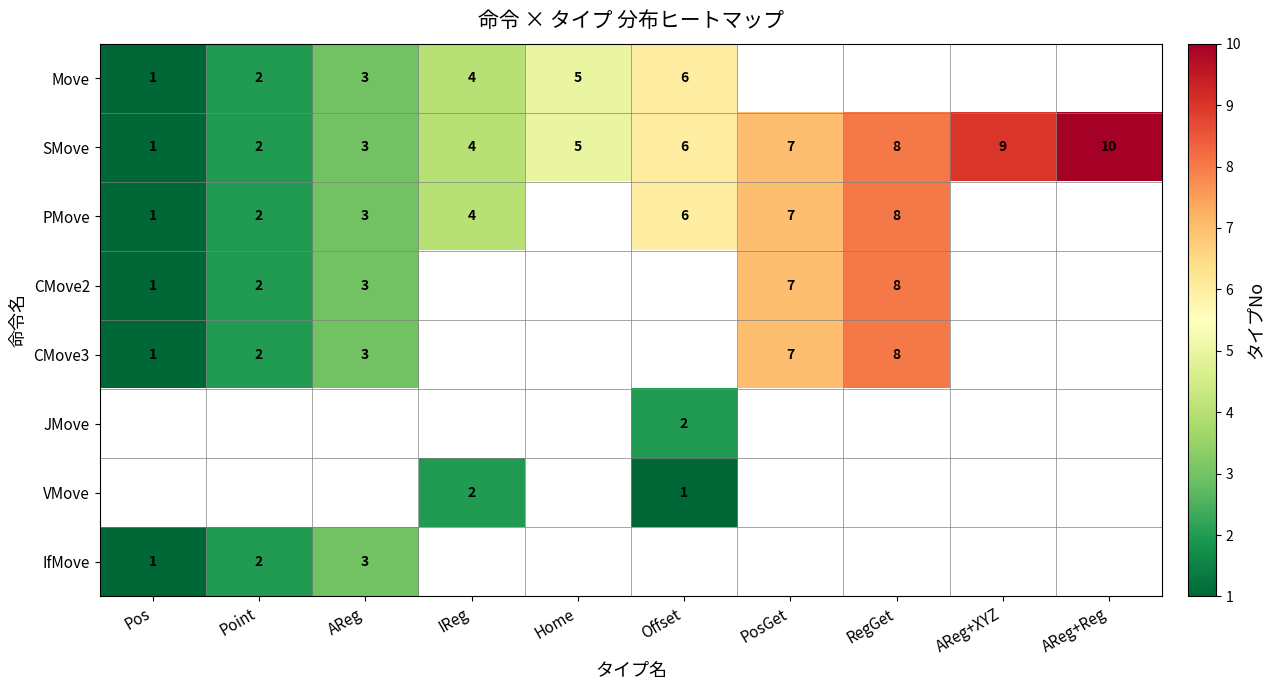

Count the SMove values in the range 3 to 8.

6